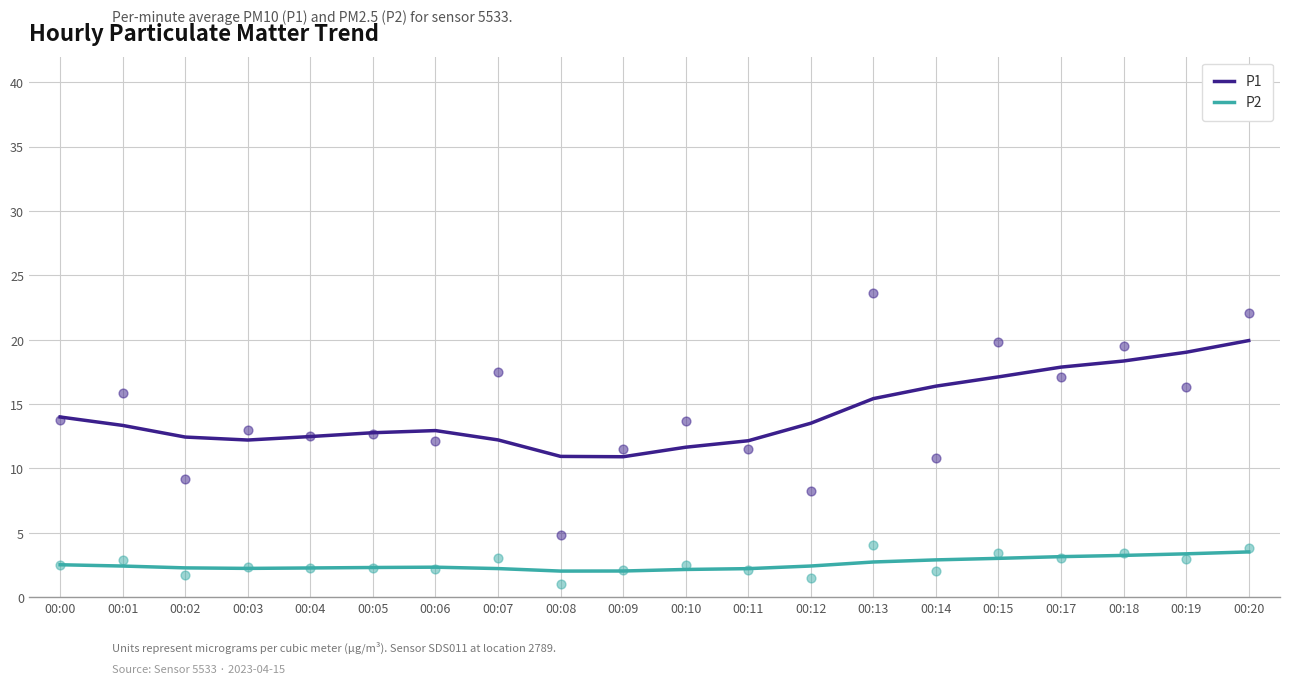

Which series contains the highest Y value?

P1